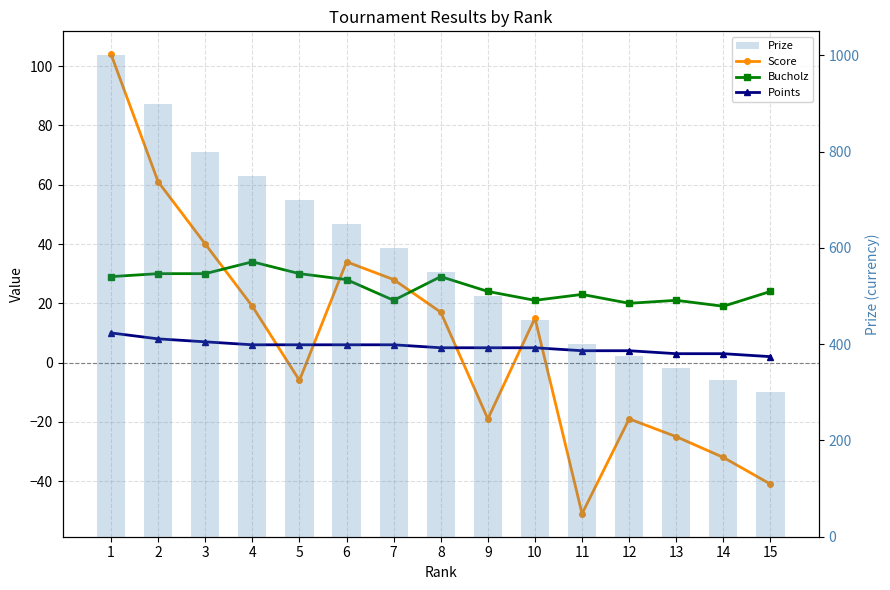

What is the greatest value displayed?

1000